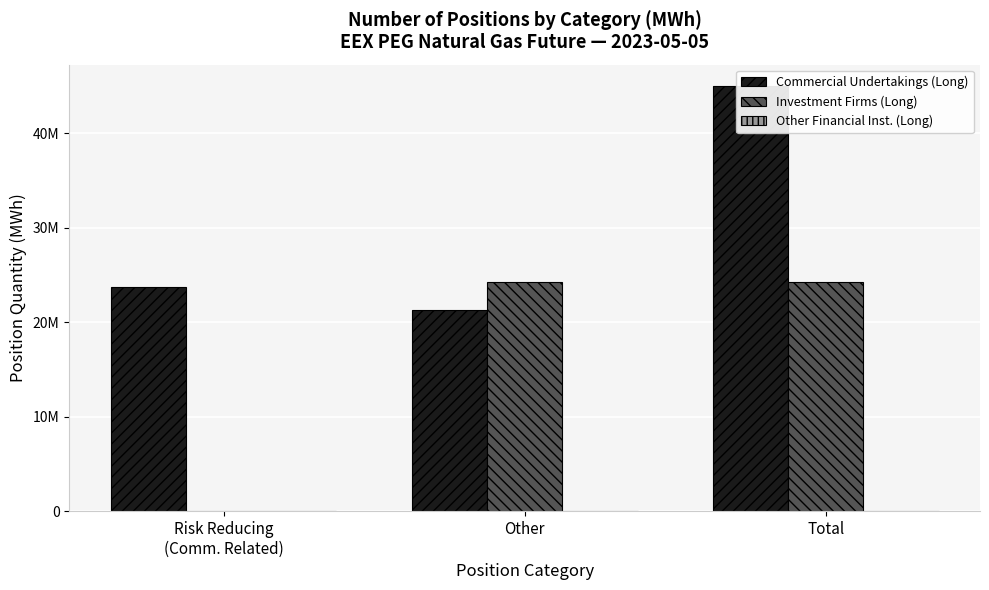

What position from the left is Total?

3